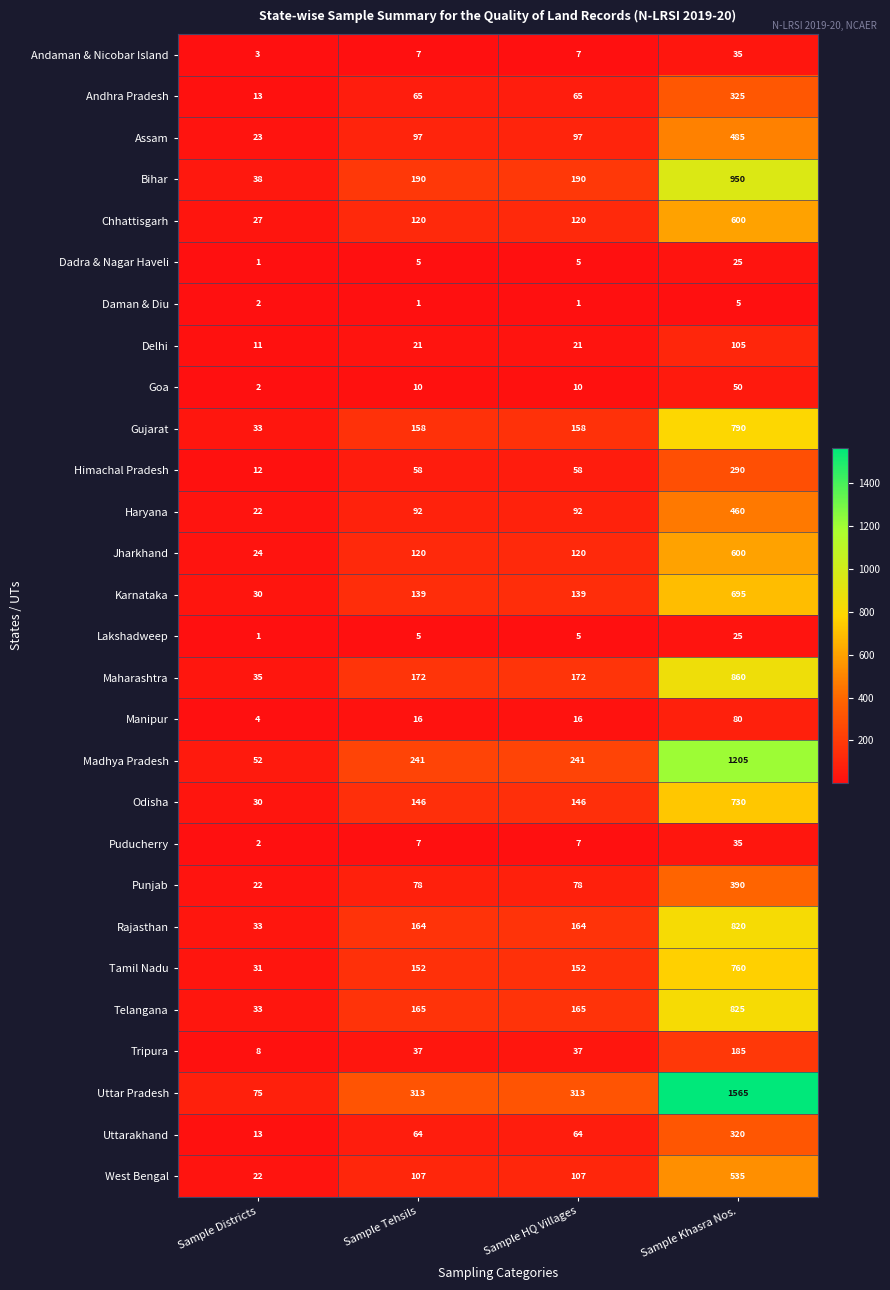

What is the average value of the Rajasthan series?

295